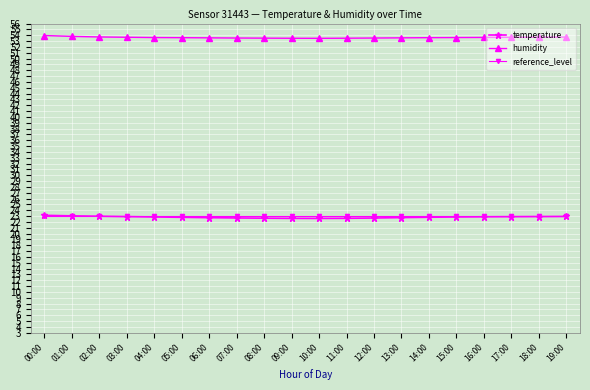

How many lines are shown in the chart?

3